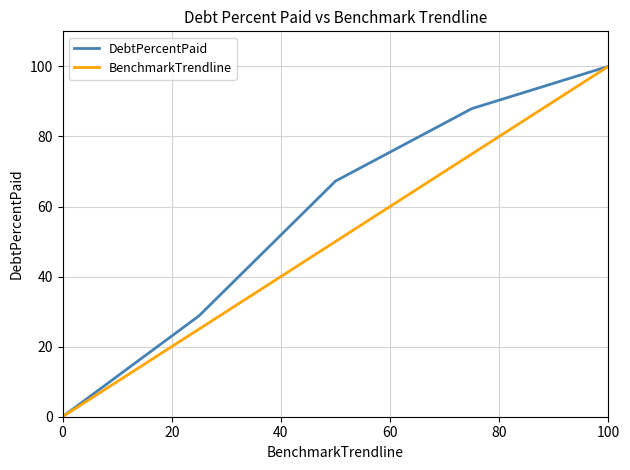

What are all the series names shown in the legend?

DebtPercentPaid, BenchmarkTrendline